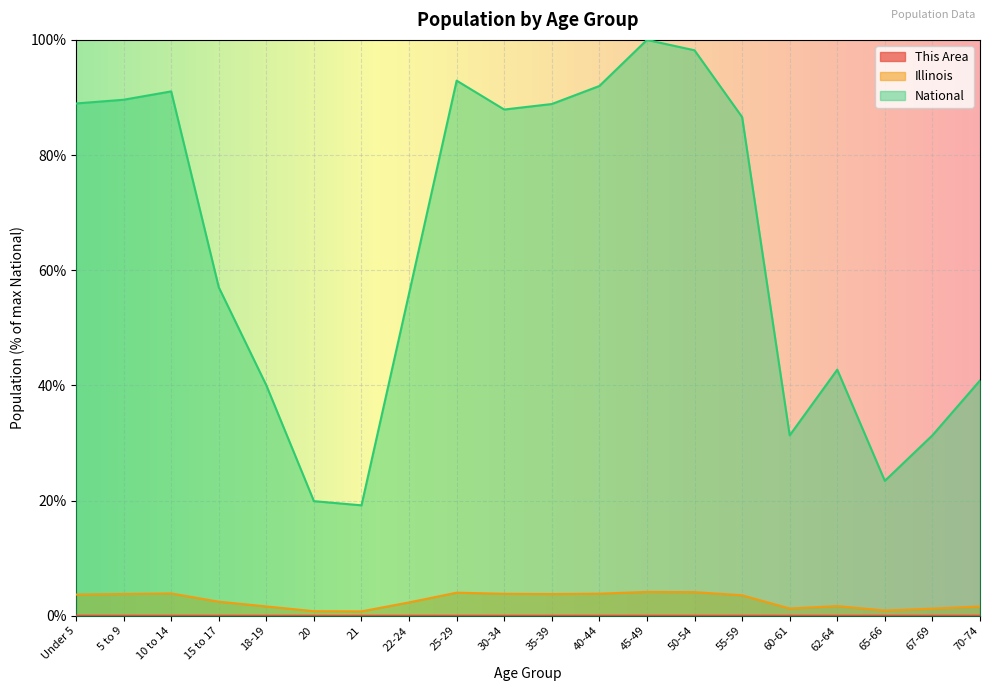

At how many categories does at least one series exceed 97?

2